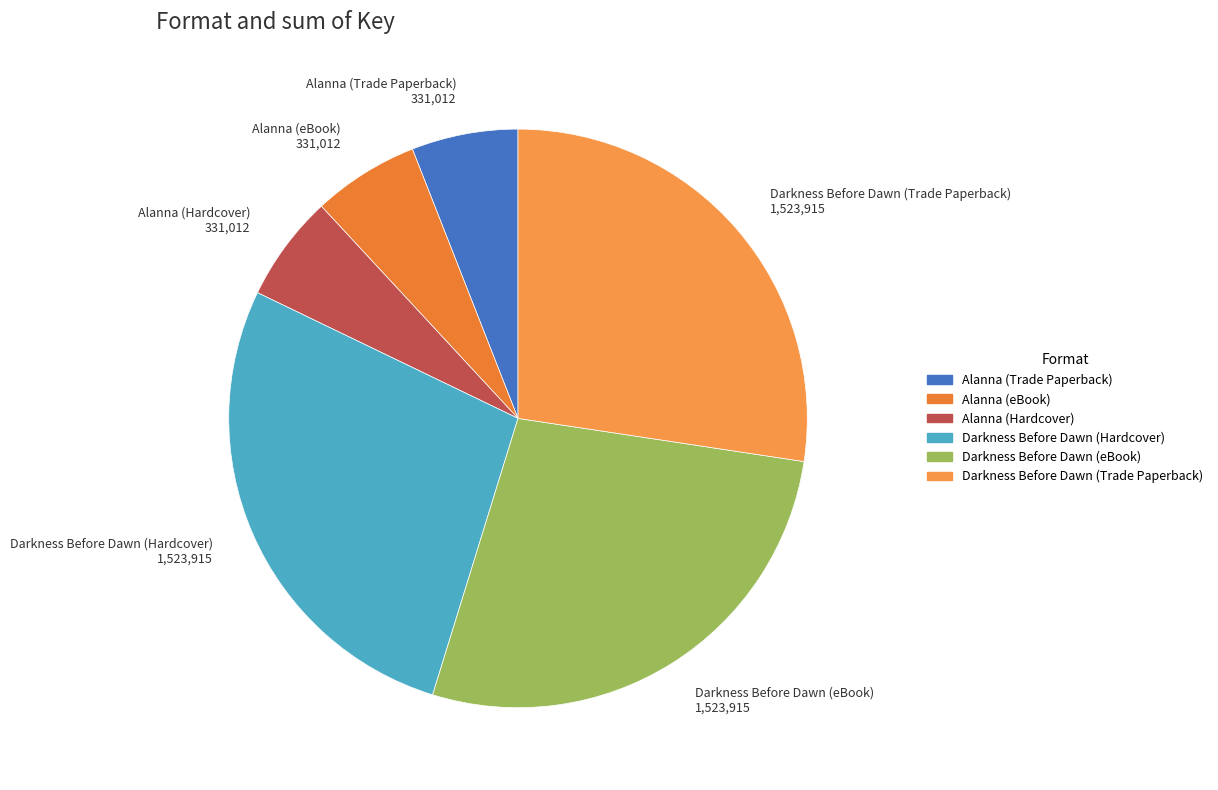

How many slices are in this pie chart?

6